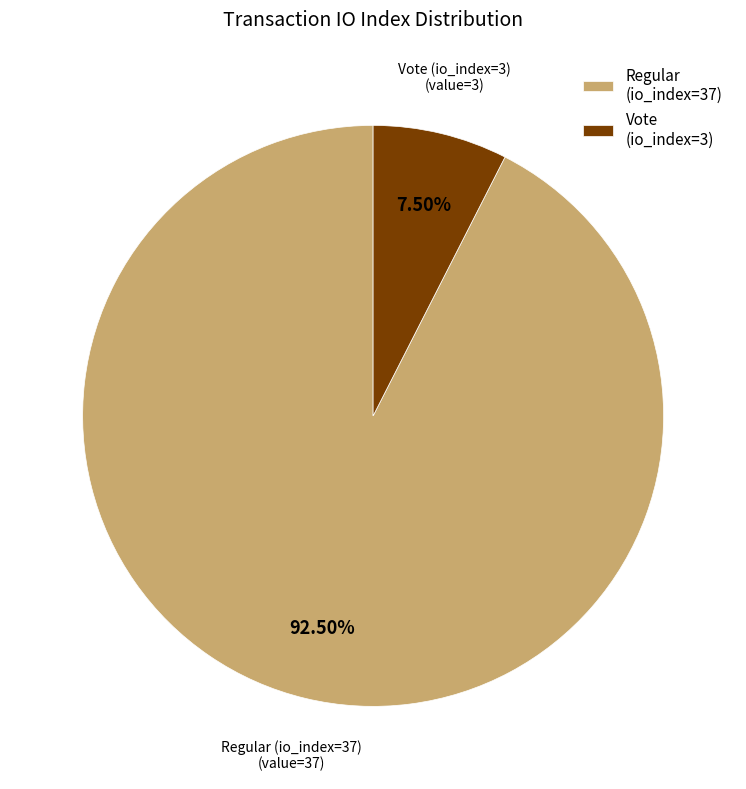

Is it true that Vote (io_index=3) is 22% of the pie?

False